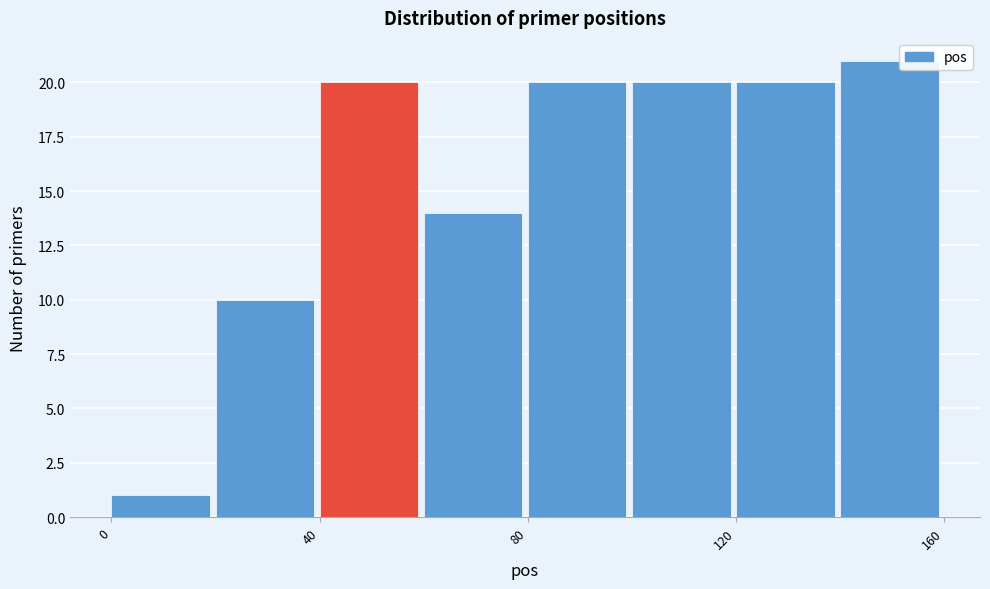

Reading left to right, list every bar in this chart as the range it spans on the x-axis followed by its height. The values are not printed on the chart, so give them approximately, as read against the axis.

0 to 20: 1
20 to 40: 10
40 to 60: 20
60 to 80: 14
80 to 100: 20
100 to 120: 20
120 to 140: 20
140 to 160: 21